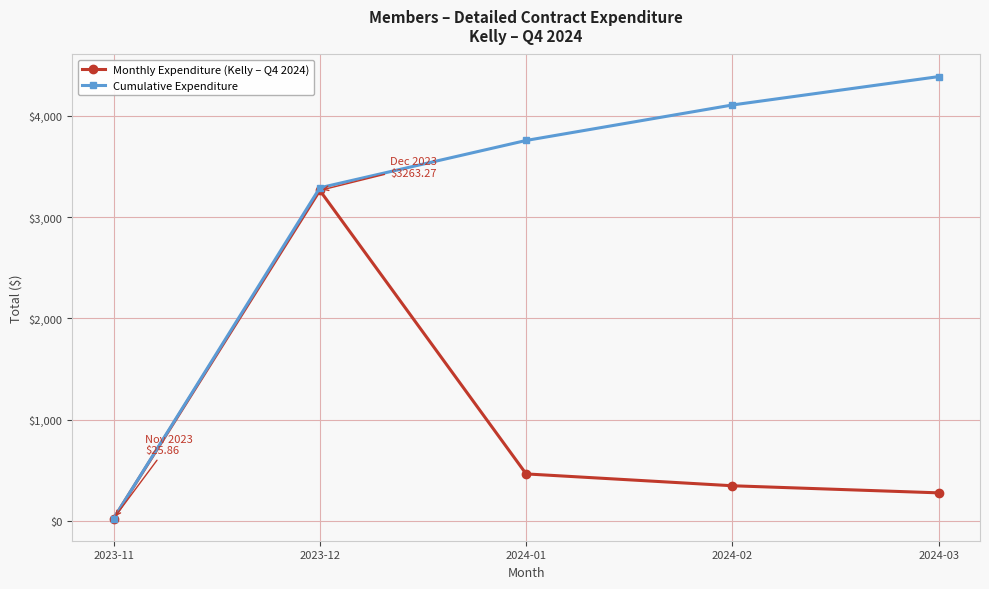

How many interior local peaks does the Monthly Expenditure (Kelly – Q4 2024) series have?

1